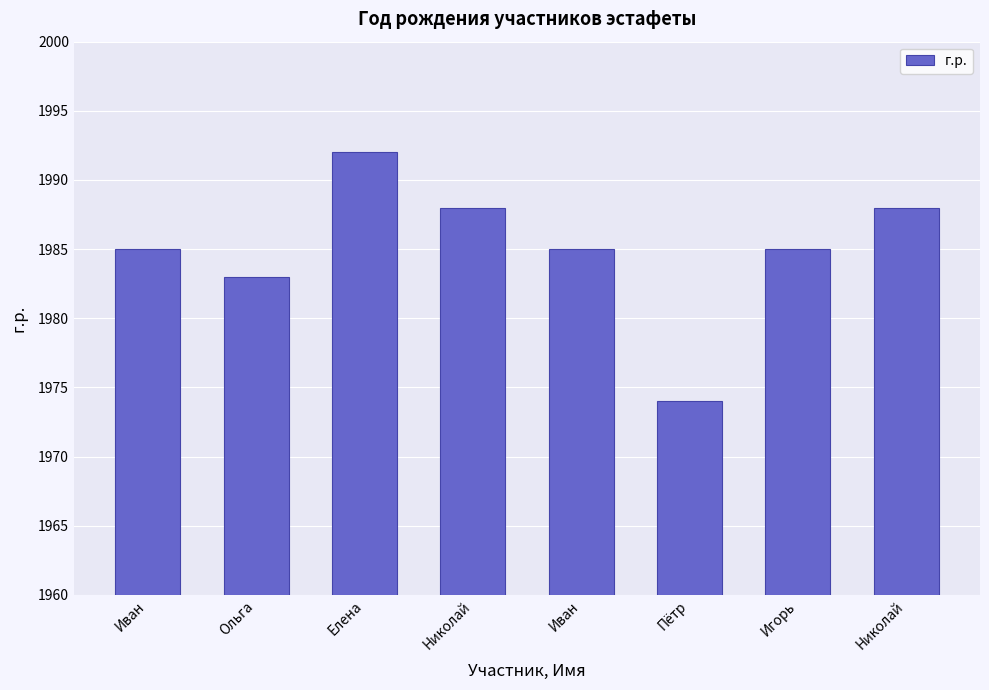

What is the difference between the values at Иван and Елена?

7